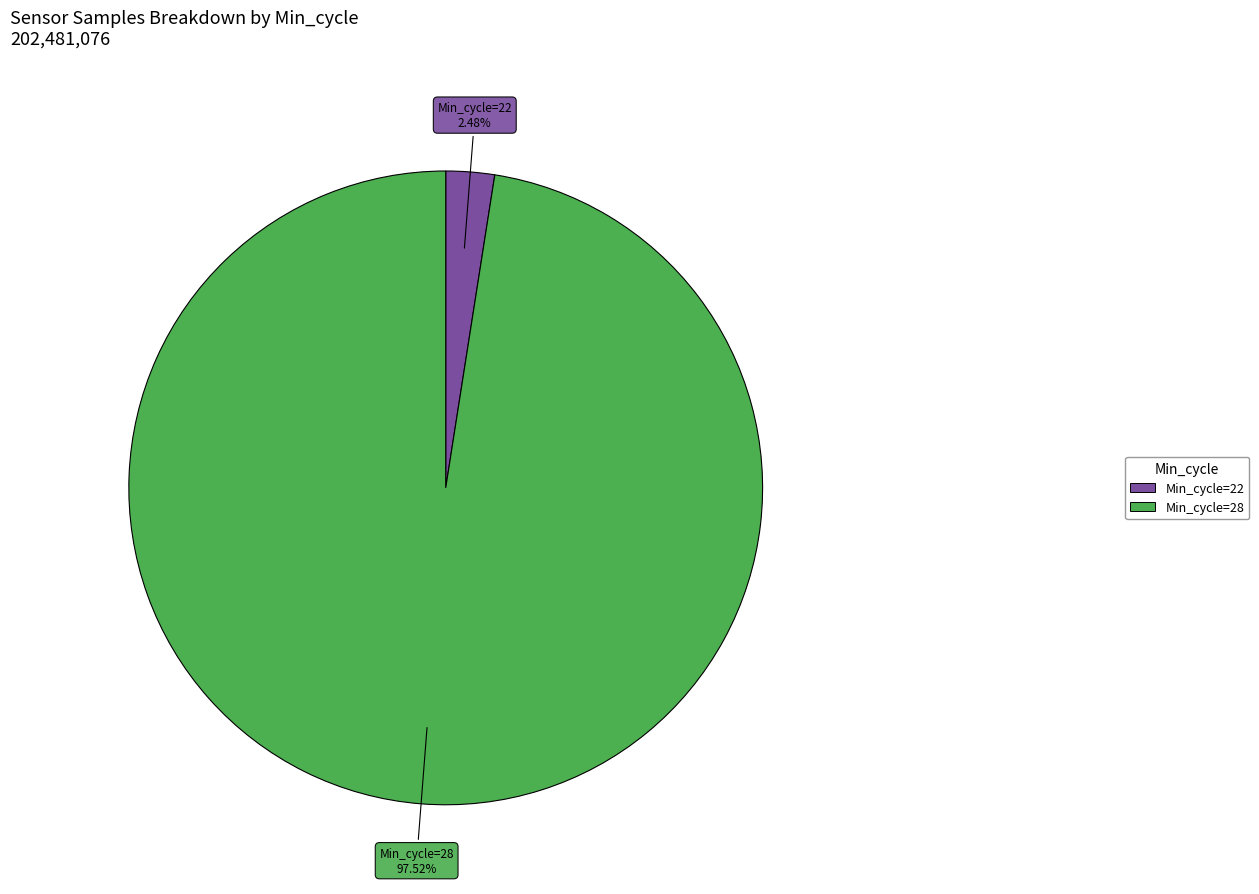

To the nearest percent, what is the average slice percentage?

50%